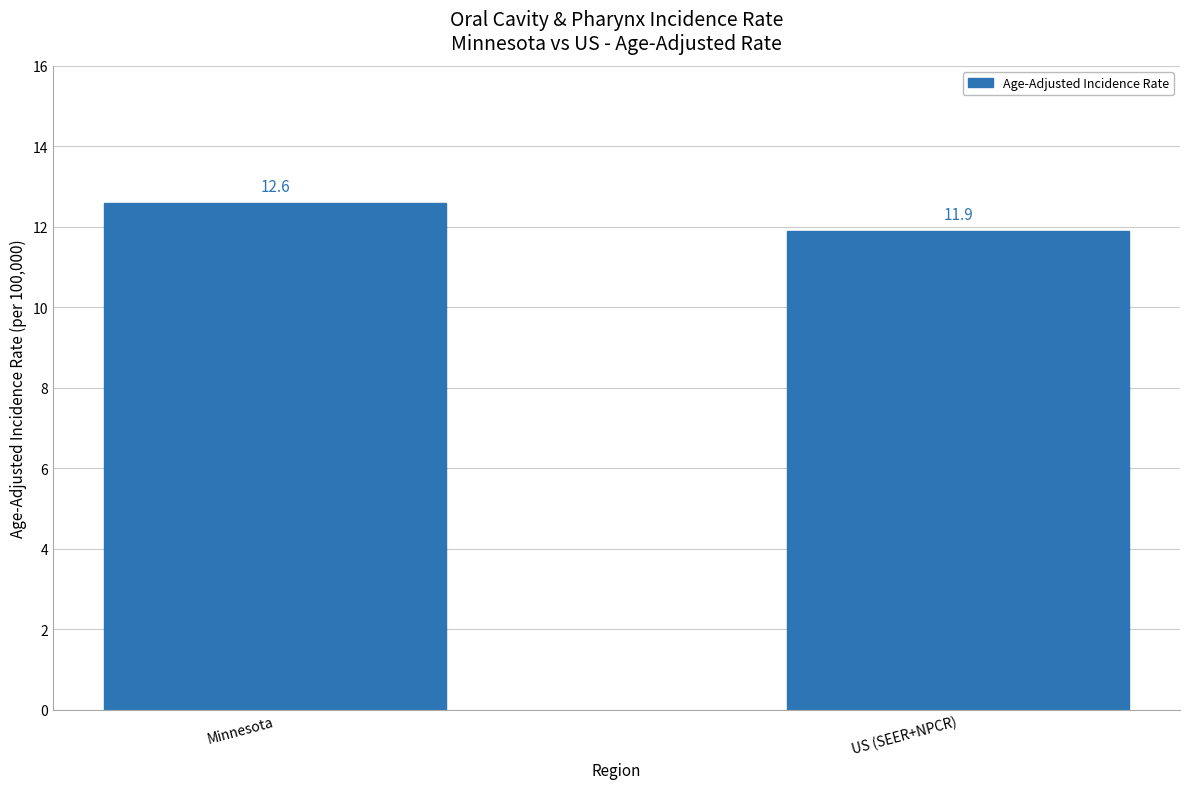

What is the label of the 1st bar from the right?

US (SEER+NPCR)